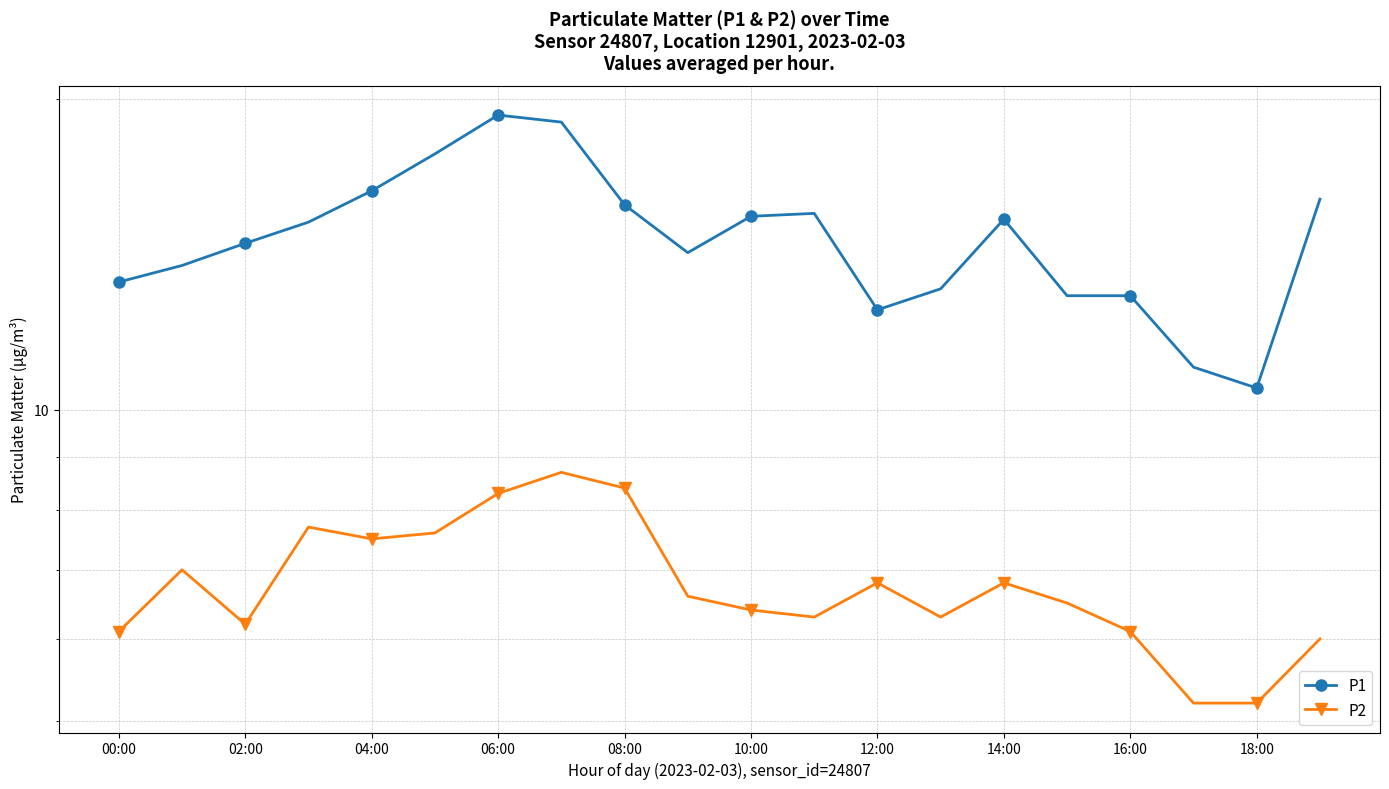

True or false: P1 and P2 cross at least once.

False